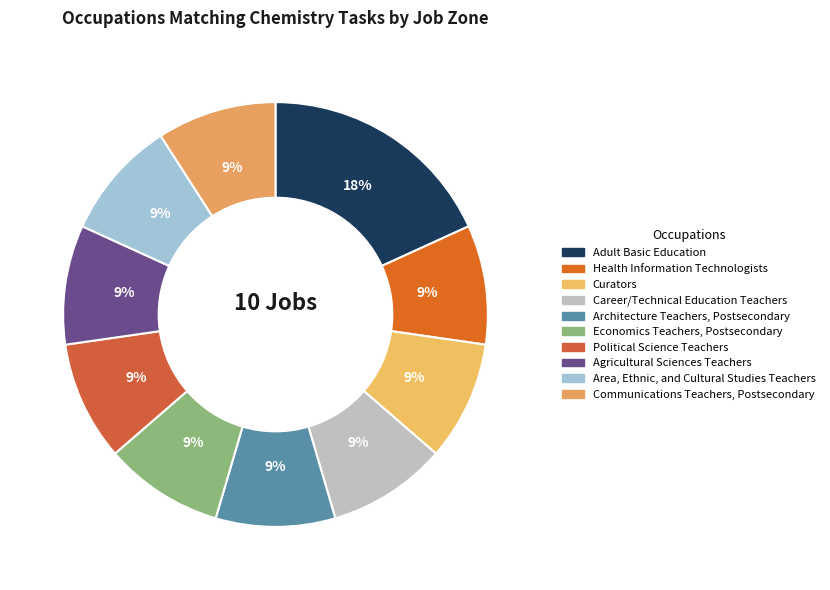

Which slice is the largest?

Adult Basic Education